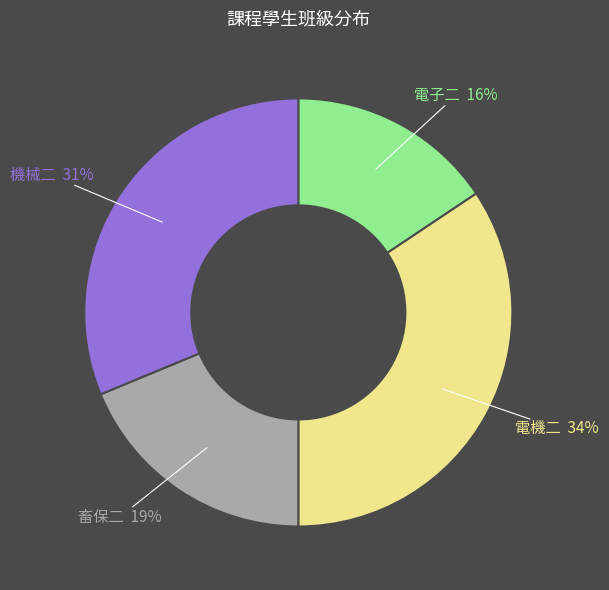

Count the number of slices in the pie.

4